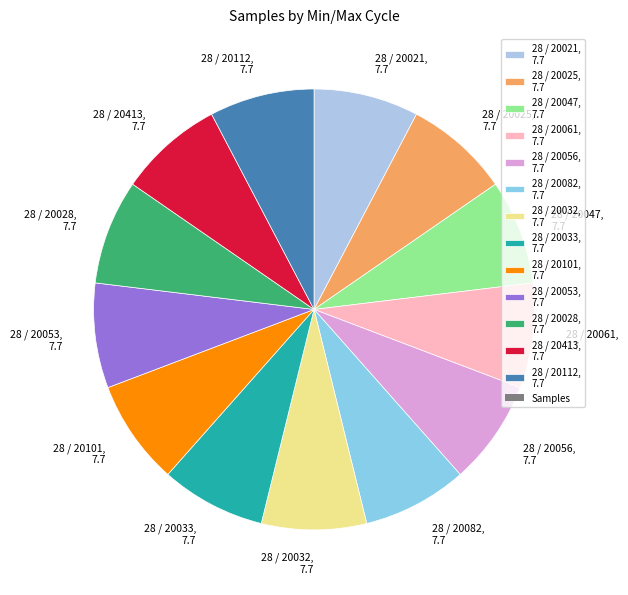

Does 28 / 20112 account for over 50% of the chart?

No